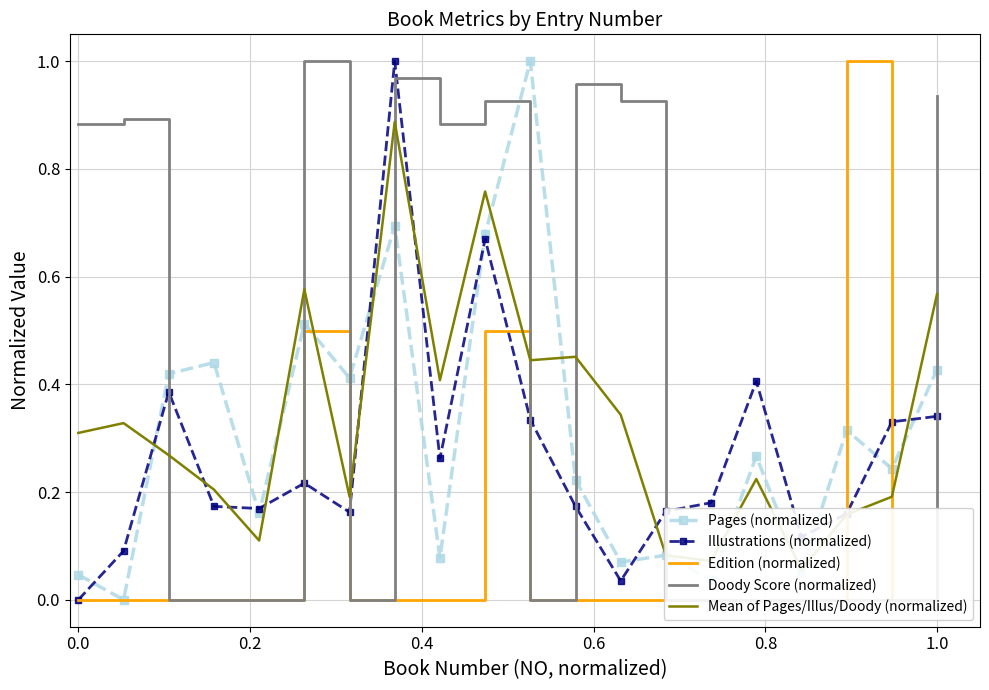

What is the maximum value for Illustrations (normalized)?

1.0